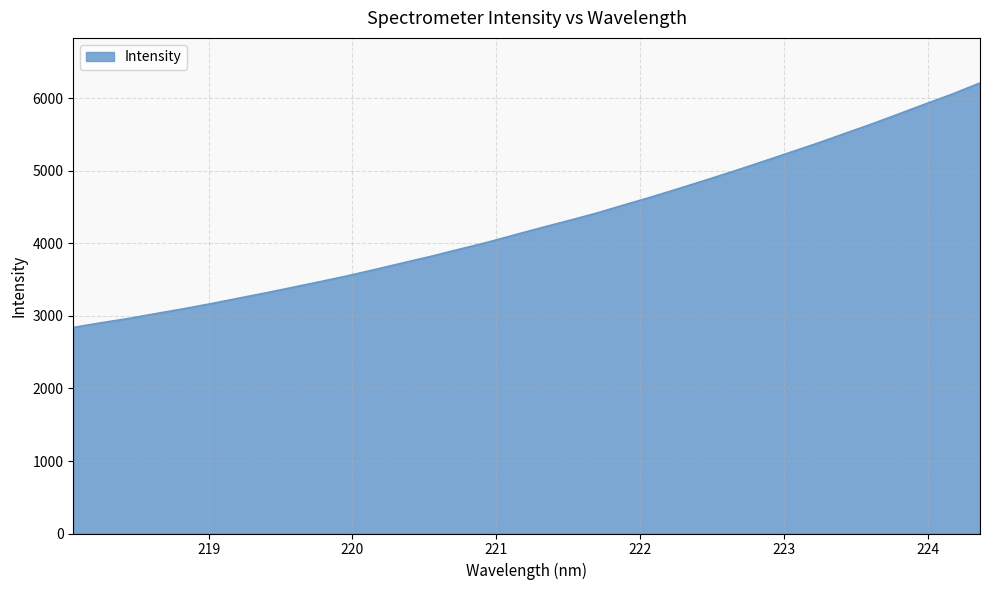

What is the difference between the maximum and minimum values?

3372.6